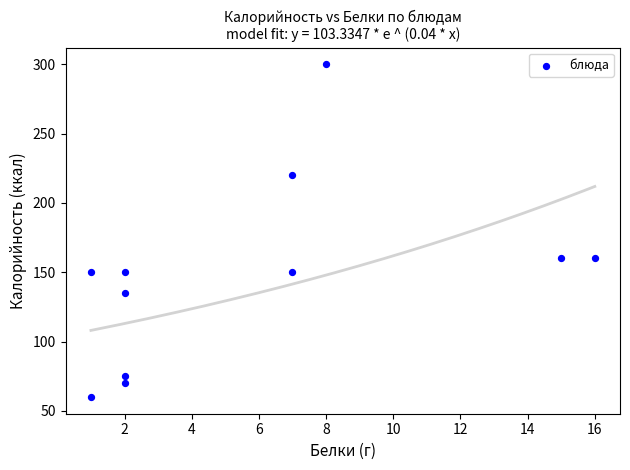

What is the range of X values (max minus min)?

15